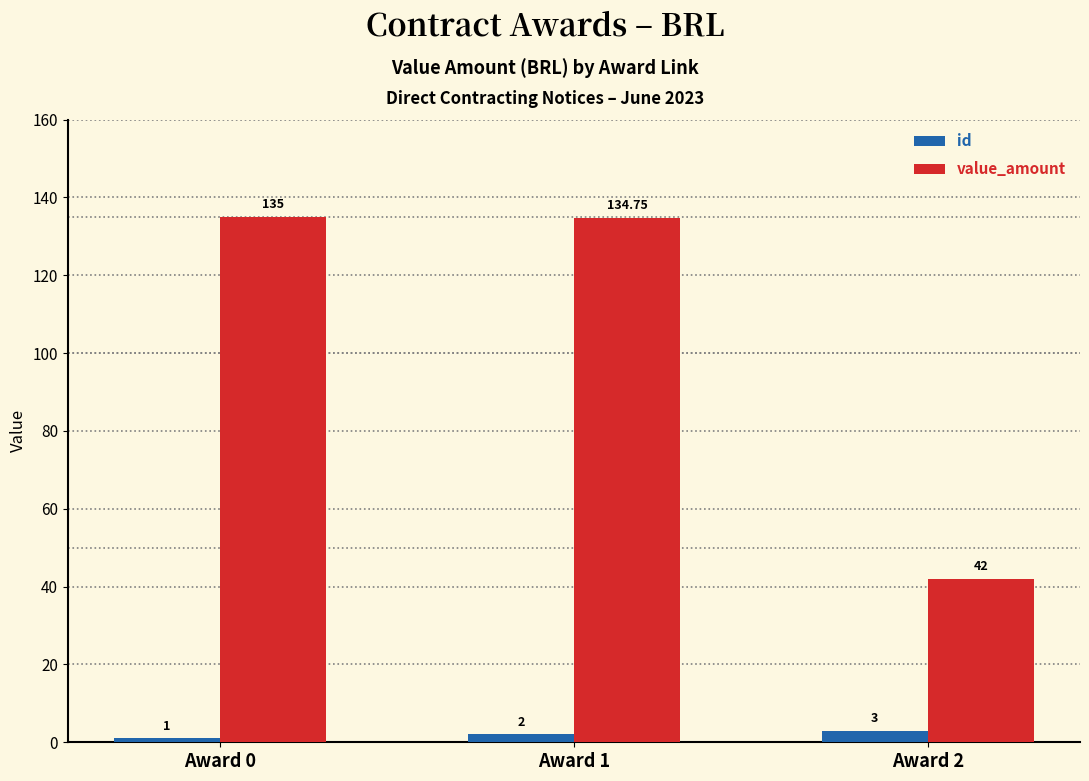

Where is value_amount nearest to the value 88?

Award 2